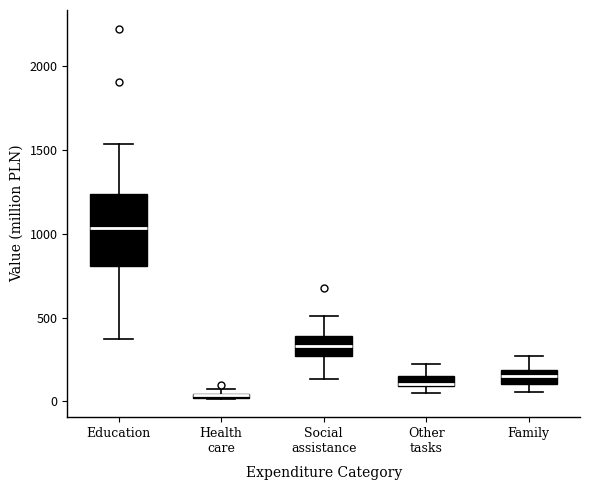

Where is the upper edge of the box for Other tasks on the y-axis? The values are not printed on the chart, so give them approximately, as read against the axis.

150